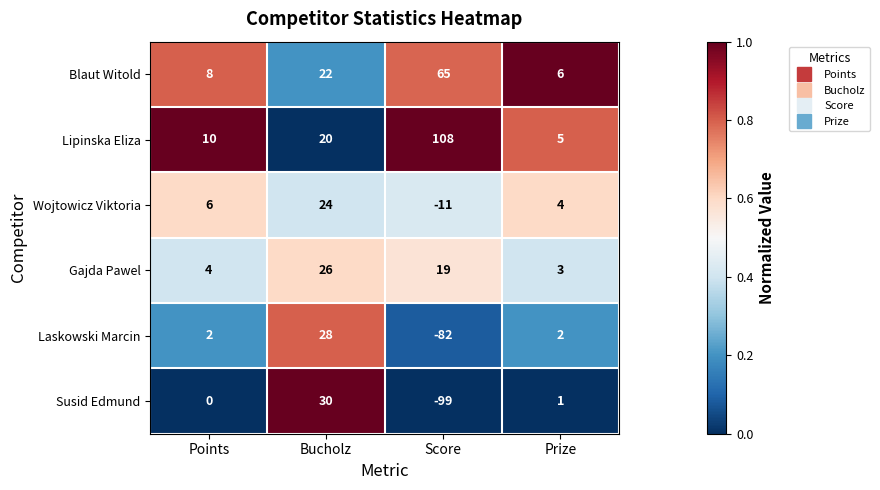

What is the sum of all Wojtowicz Viktoria values?

23